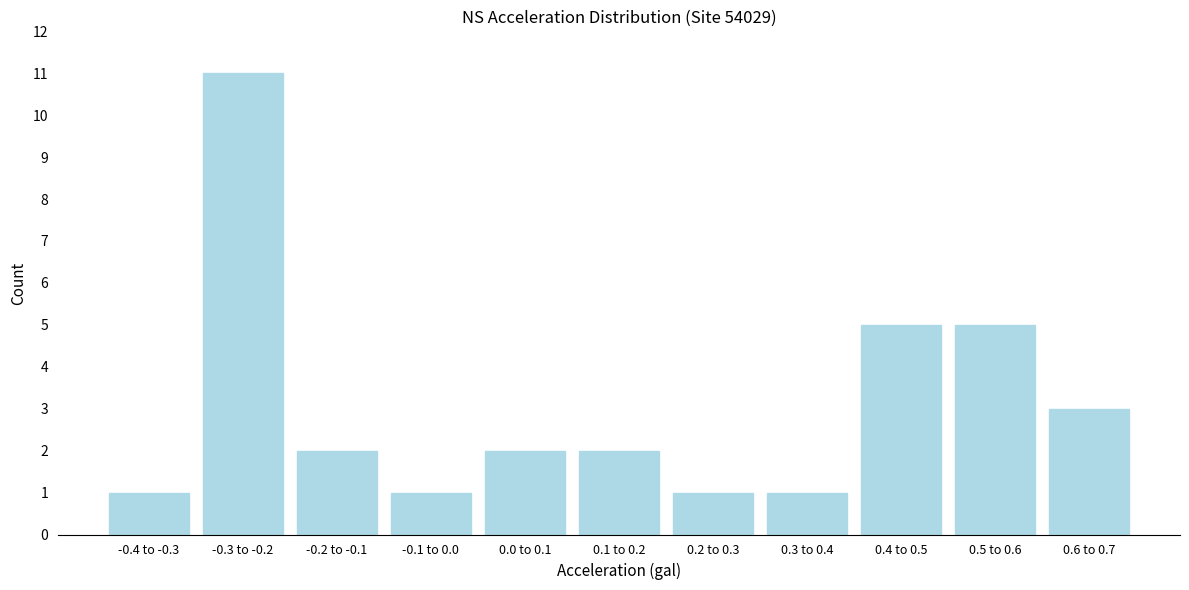

Reading left to right, what are all the values shown in this chart?

1	11	2	1	2	2	1	1	5	5	3